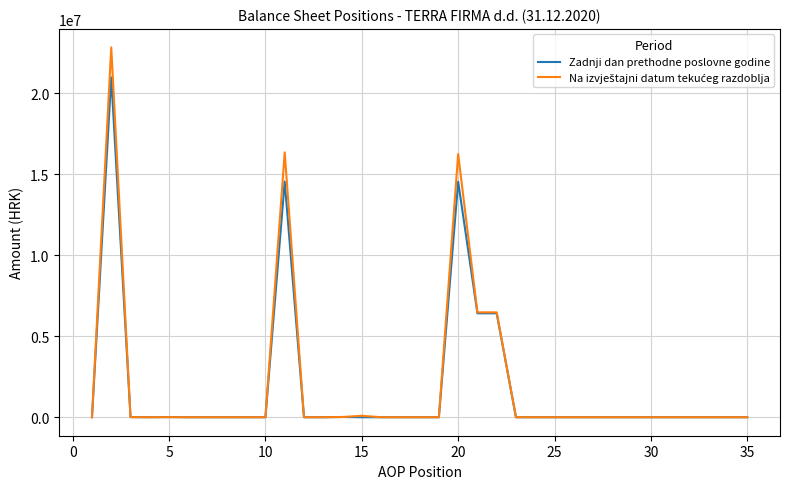

What is the maximum value shown in the chart?

22831327